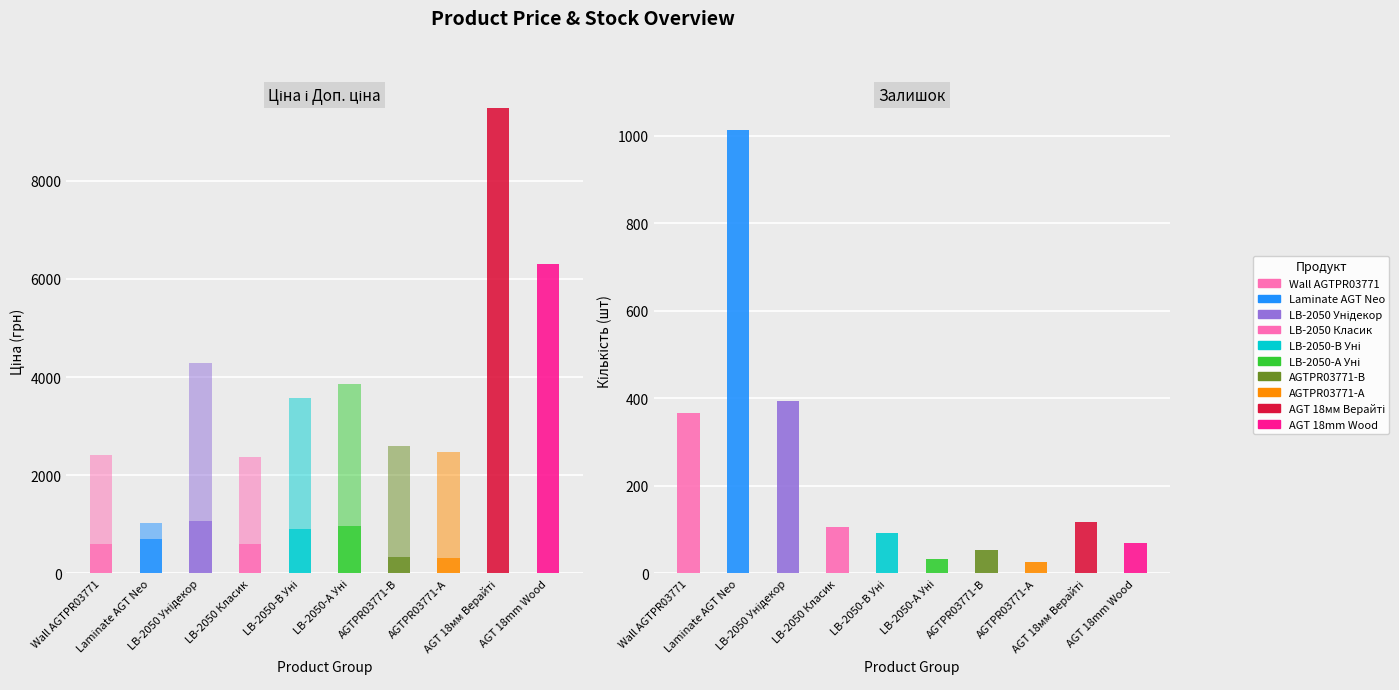

Rank the series by their average value, from lowest to highest.

Доп. ціна, Ціна